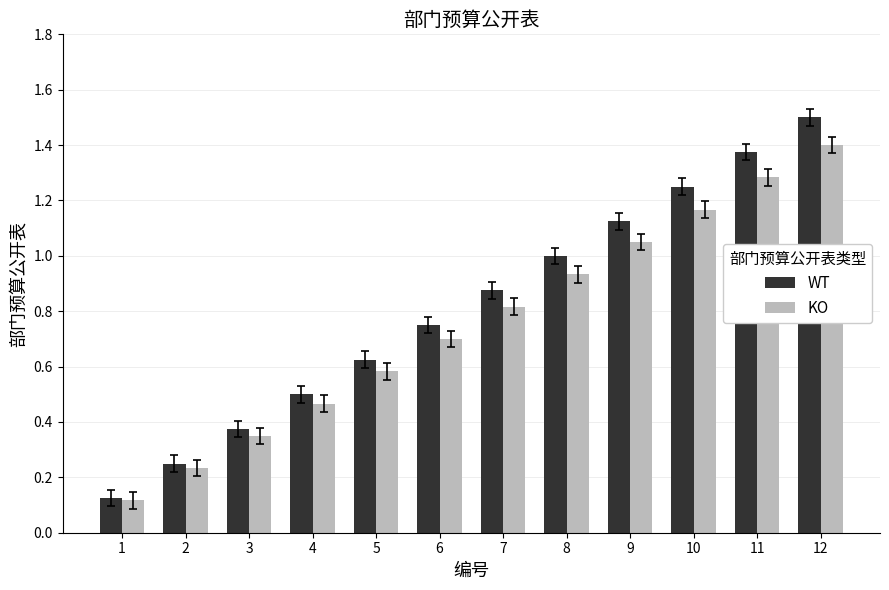

List the series in order of their peak value, lowest first.

KO, WT